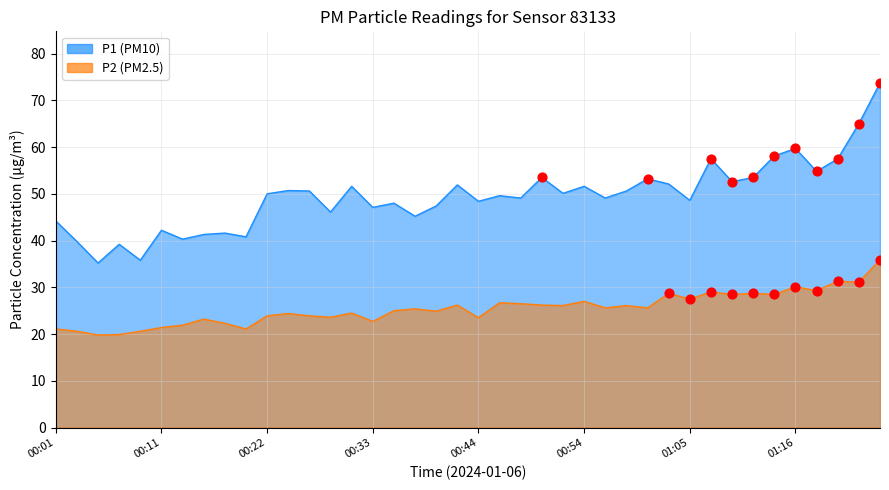

Which series contains the highest Y value?

P1